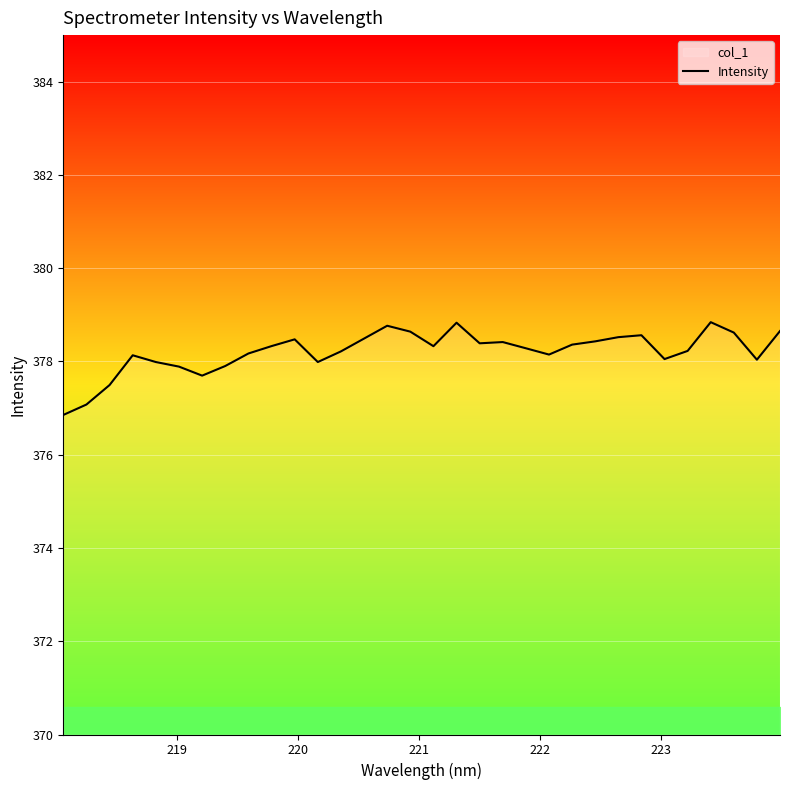

What is the smallest value displayed?

376.9